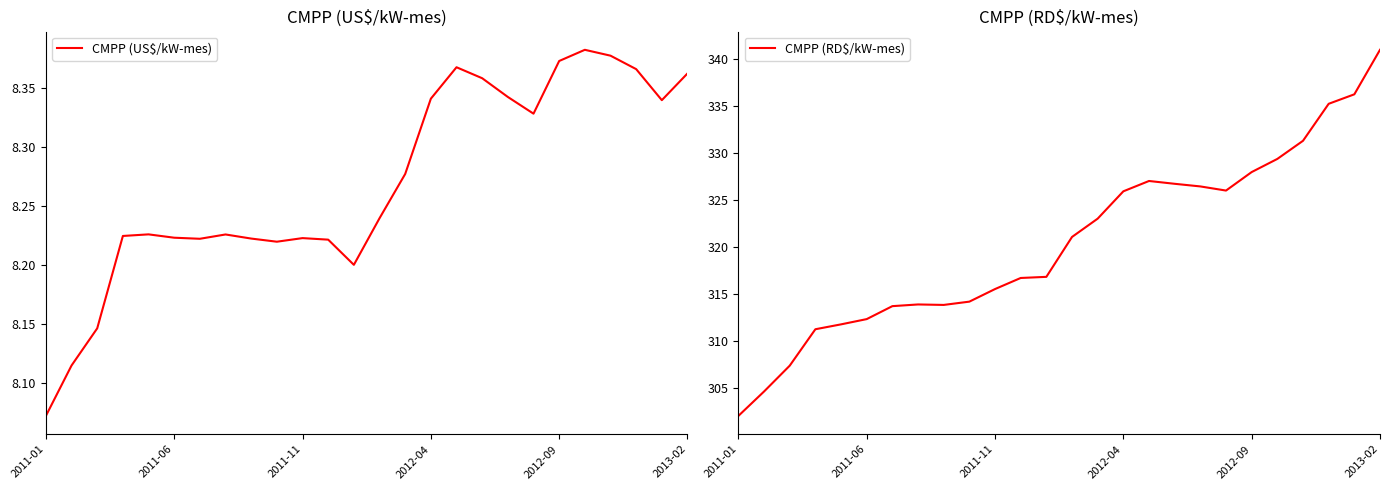

What is the difference between the maximum and minimum values in the CMPP (US$/kW-mes) series?

0.3